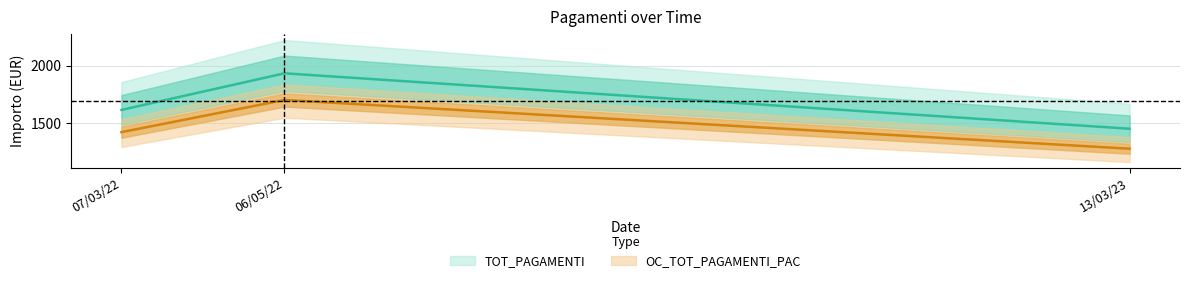

What is the value of the TOT_PAGAMENTI point at the 2nd from the left?

1934.0